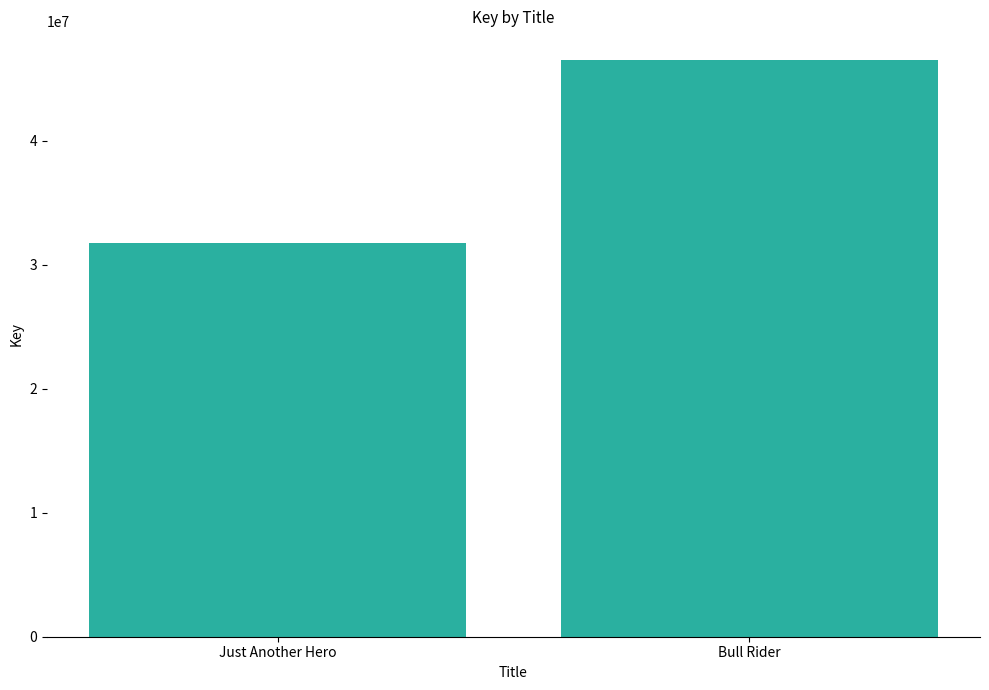

What is the change in value from Just Another Hero to Bull Rider?

+14773497